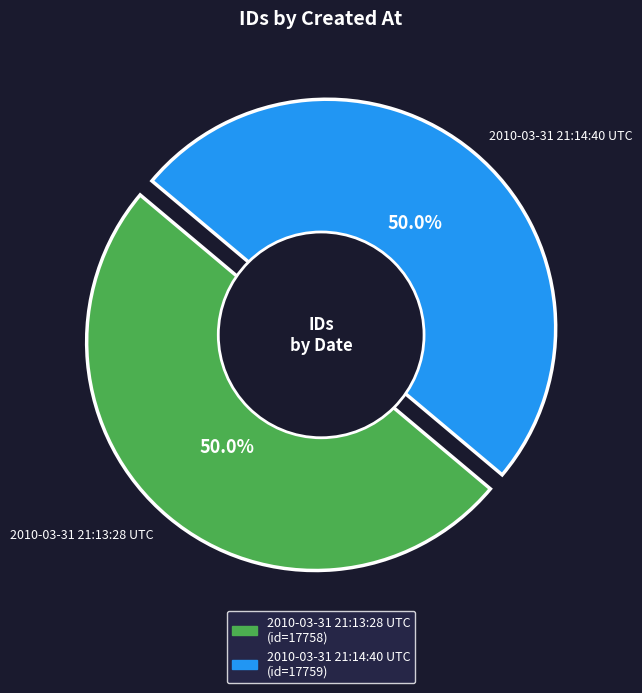

How many slices are in this pie chart?

2